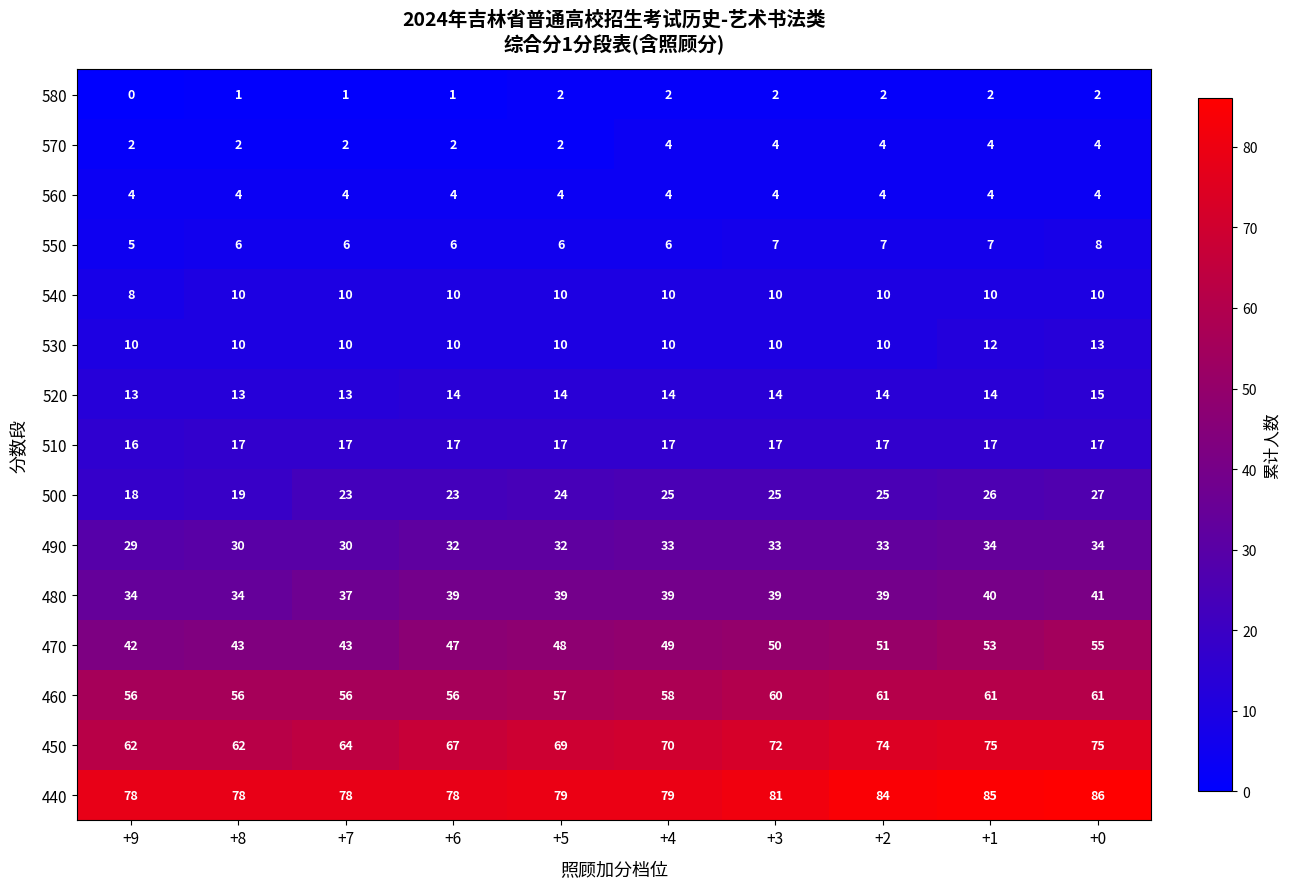

Count the 440 values in the range 78 to 84.

8